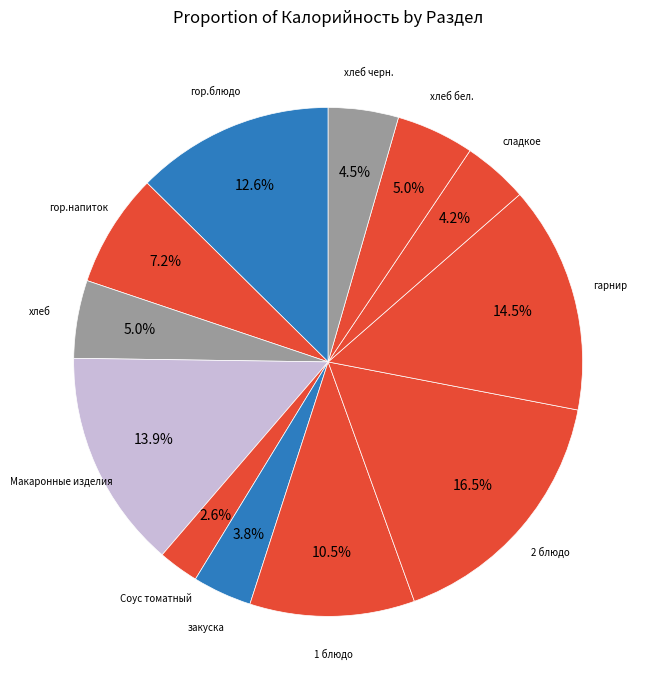

How many slices are in this pie chart?

12